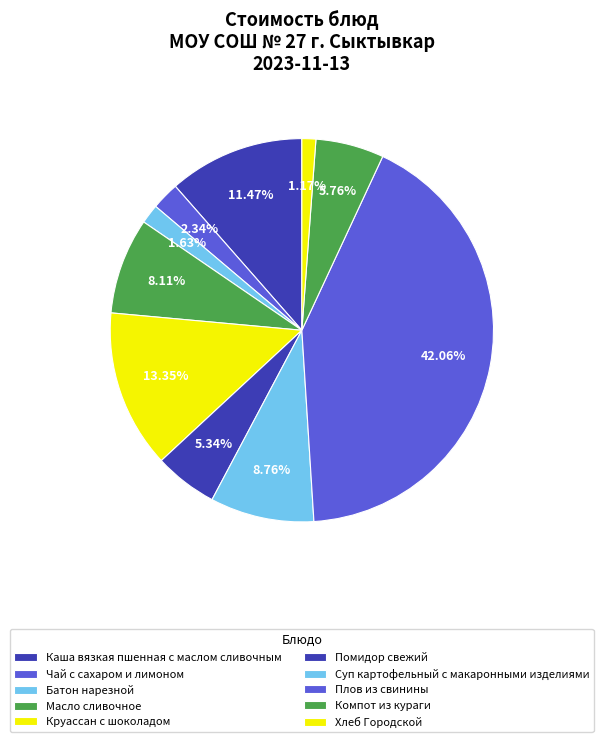

Count the number of slices in the pie.

10